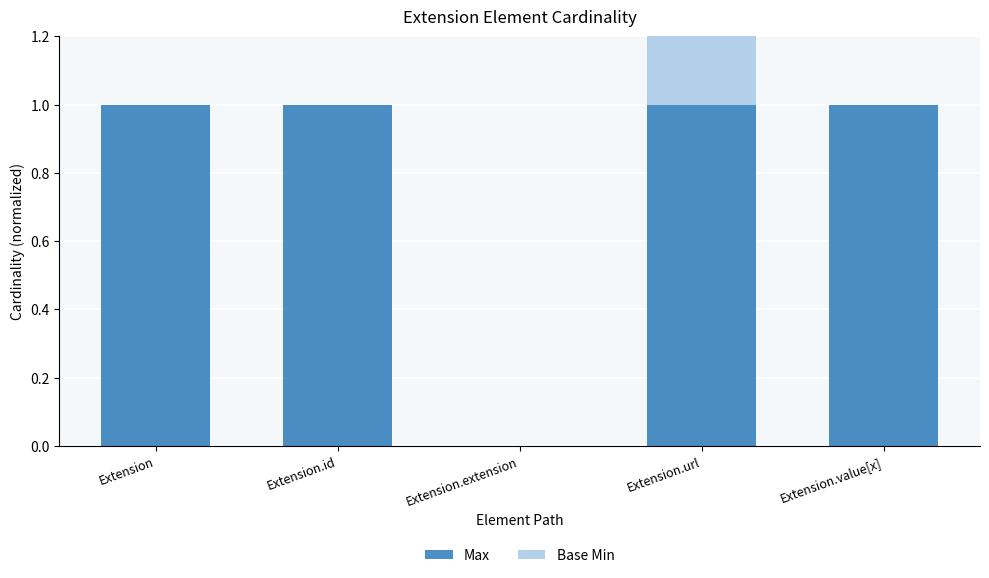

True or false: Base Min has a value of 0 at Extension.id.

True